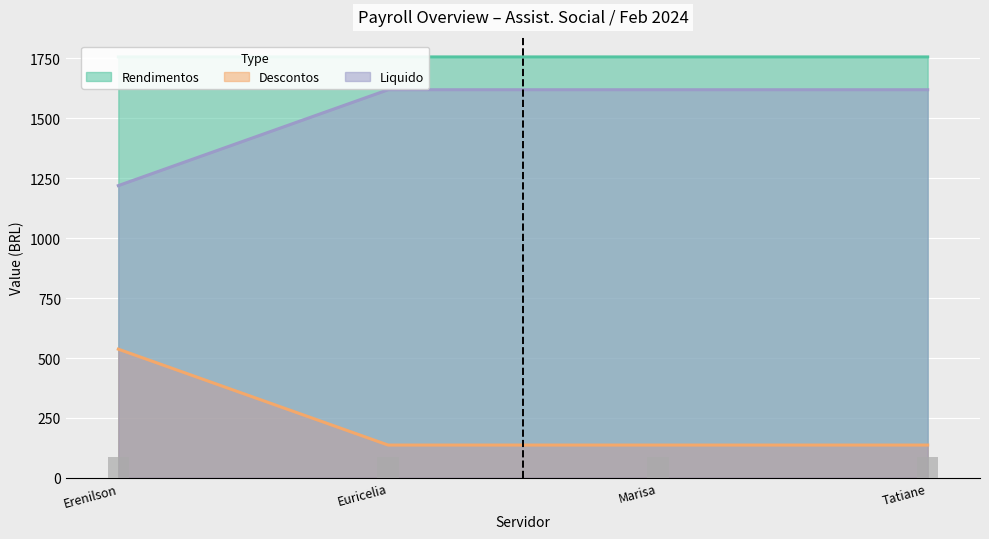

Are the bars grouped side by side (vs. stacked)?

Yes